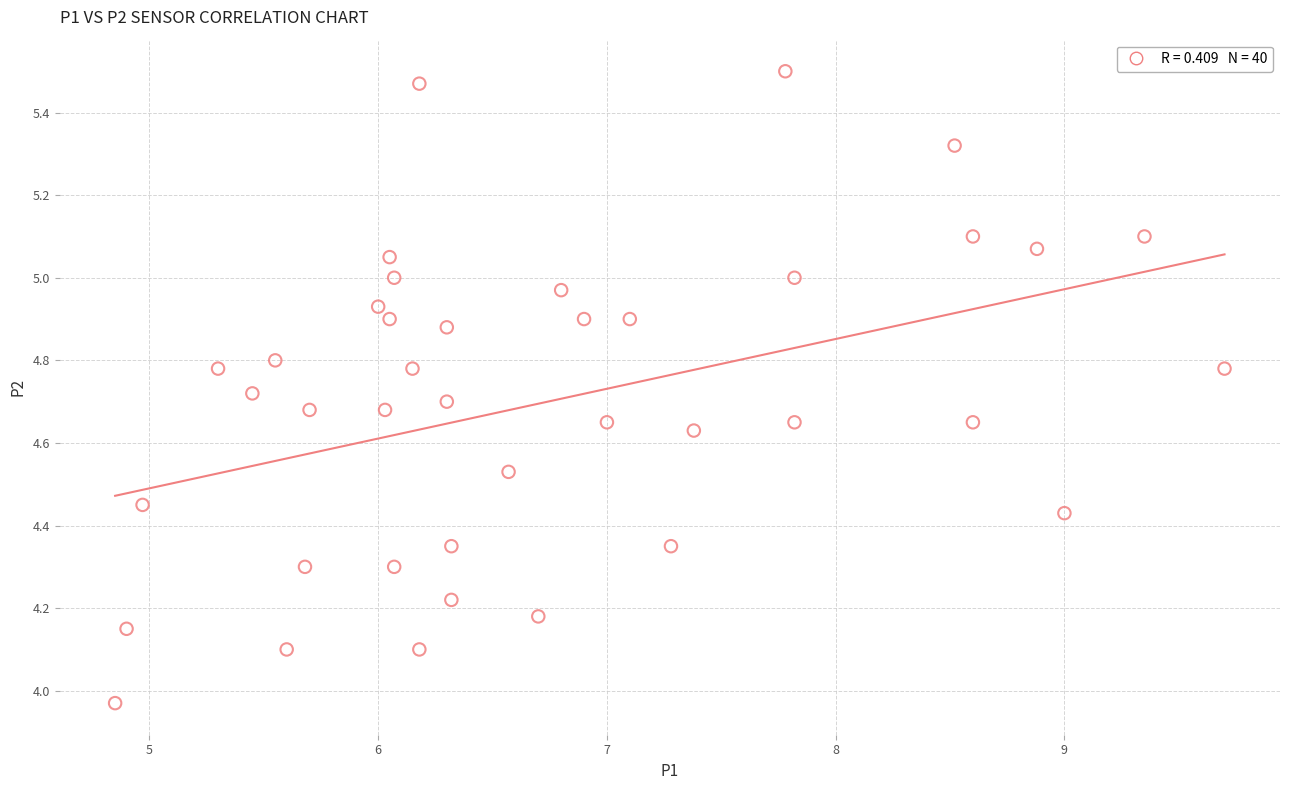

What is the range of Y values (max minus min)?

1.5